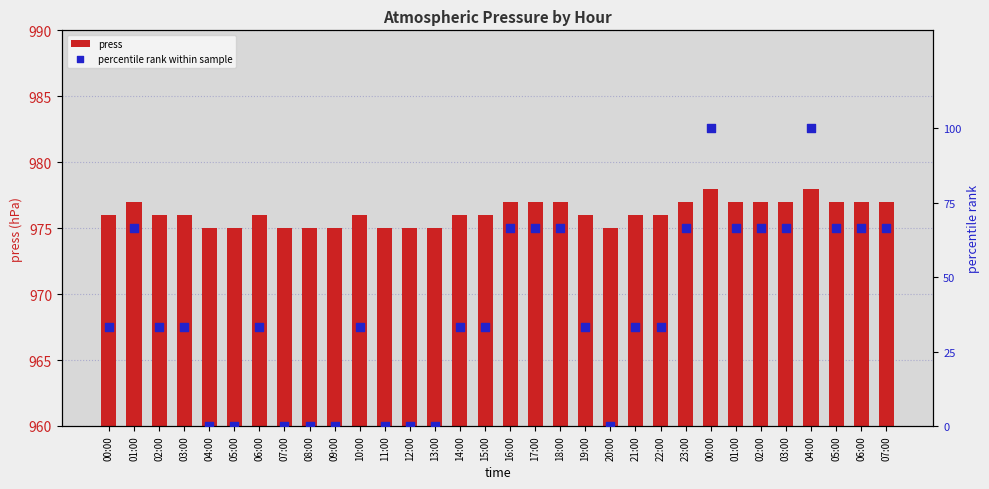

Which series has the largest total across all categories?

press